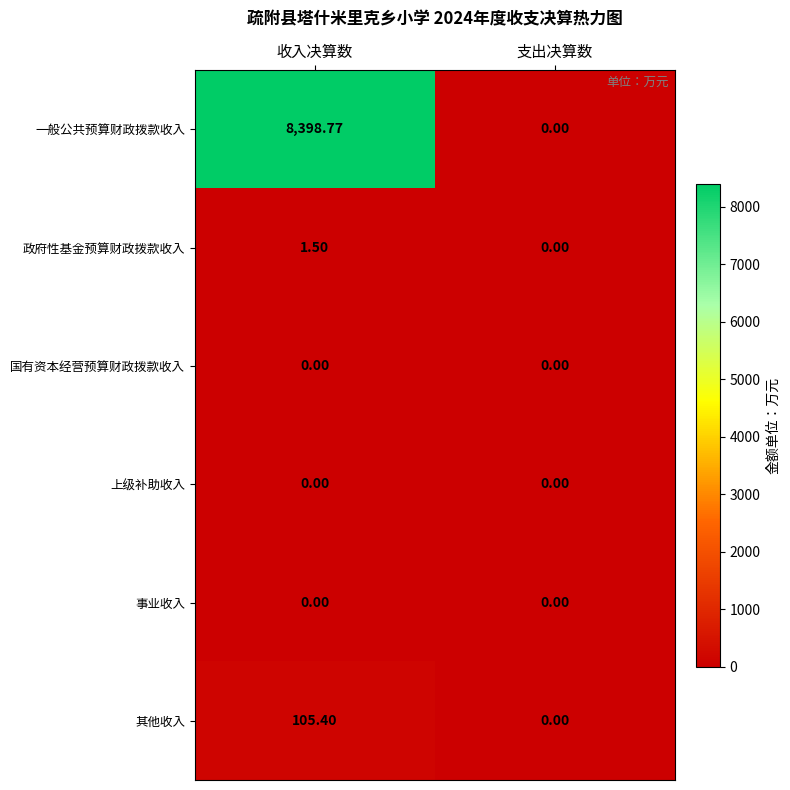

Between 收入决算数 and 支出决算数, which series saw the biggest shift?

一般公共预算财政拨款收入